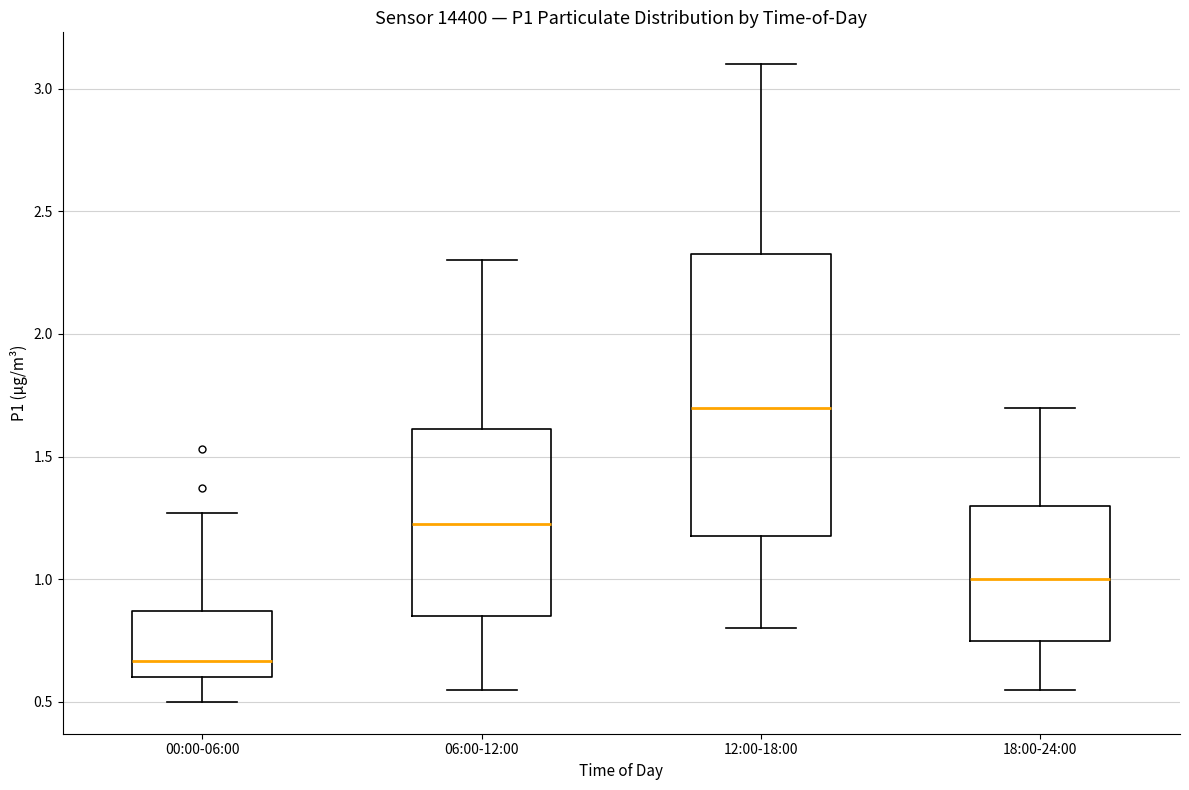

Reading left to right, transcribe this box plot: for each box, give where its median line is, the range the box spans, and where its two whiskers end, as read against the y-axis. The values are not printed on the chart, so give them approximately, as read against the axis.

00:00-06:00: median 0.65, box 0.60 to 0.85, whiskers 0.50 to 1.25
06:00-12:00: median 1.25, box 0.85 to 1.60, whiskers 0.55 to 2.30
12:00-18:00: median 1.70, box 1.20 to 2.35, whiskers 0.80 to 3.10
18:00-24:00: median 1.00, box 0.75 to 1.30, whiskers 0.55 to 1.70